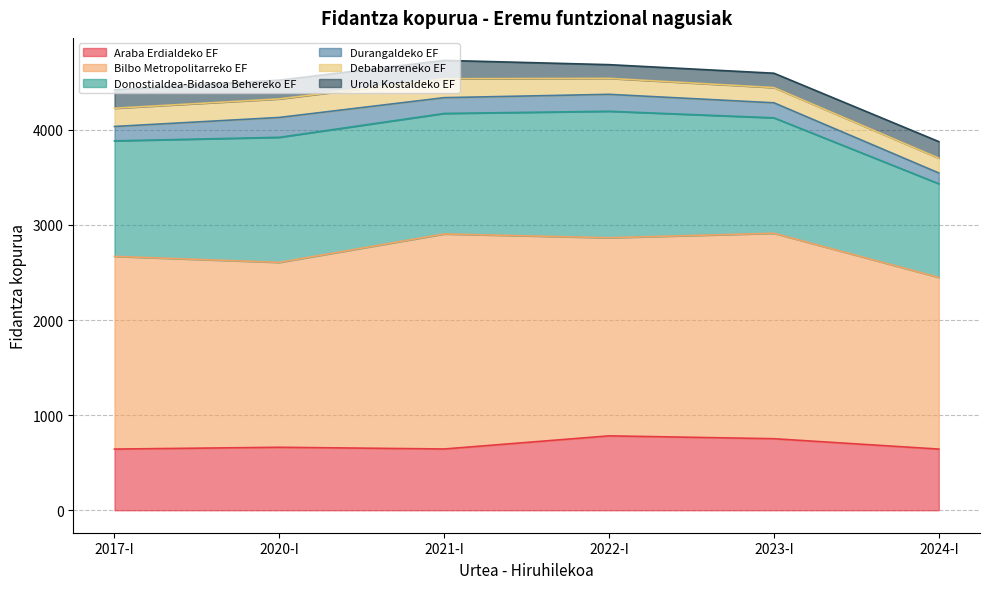

List the labels in order of Donostialdea-Bidasoa Behereko EF value, largest first.

2022-I, 2020-I, 2021-I, 2017-I, 2023-I, 2024-I